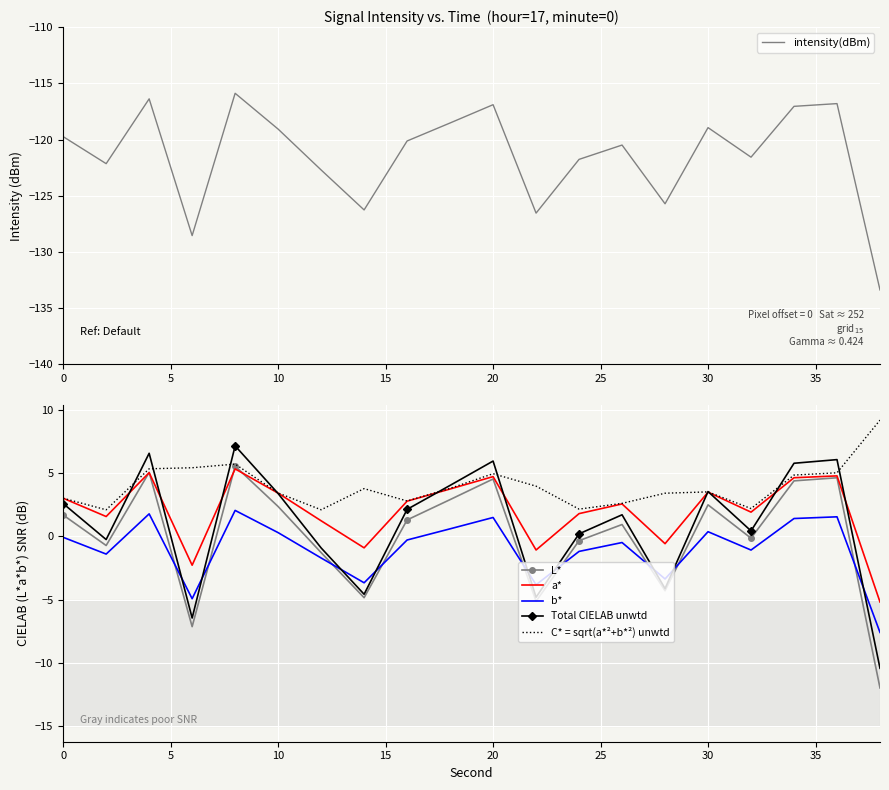

Which series has the largest total across all categories?

C* = sqrt(a*²+b*²) unwtd